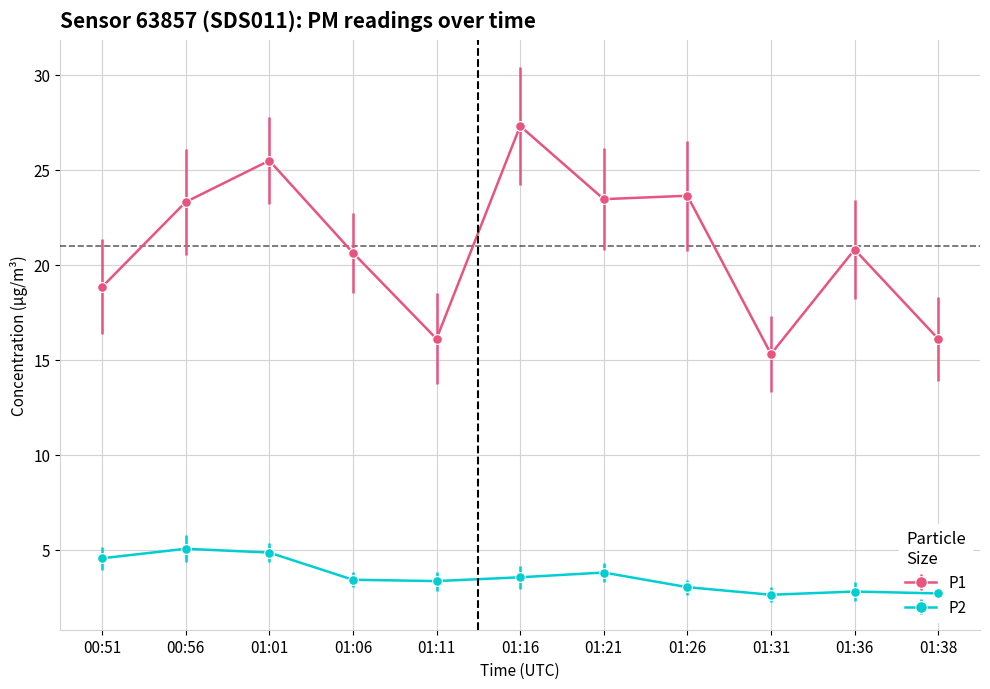

The P1 series shows 16.1 at 01:11. True or false?

True